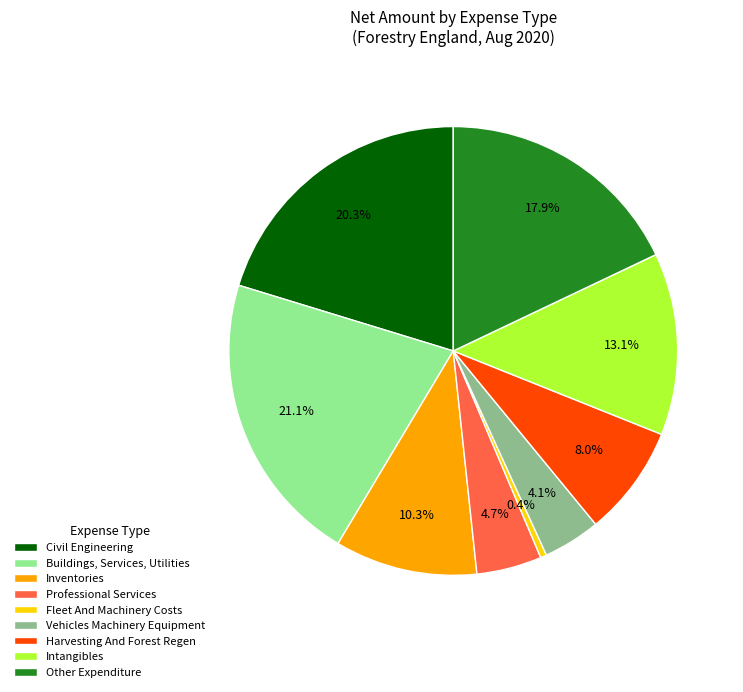

To the nearest percent, what is the difference between the largest and smallest slice percentages?

21%